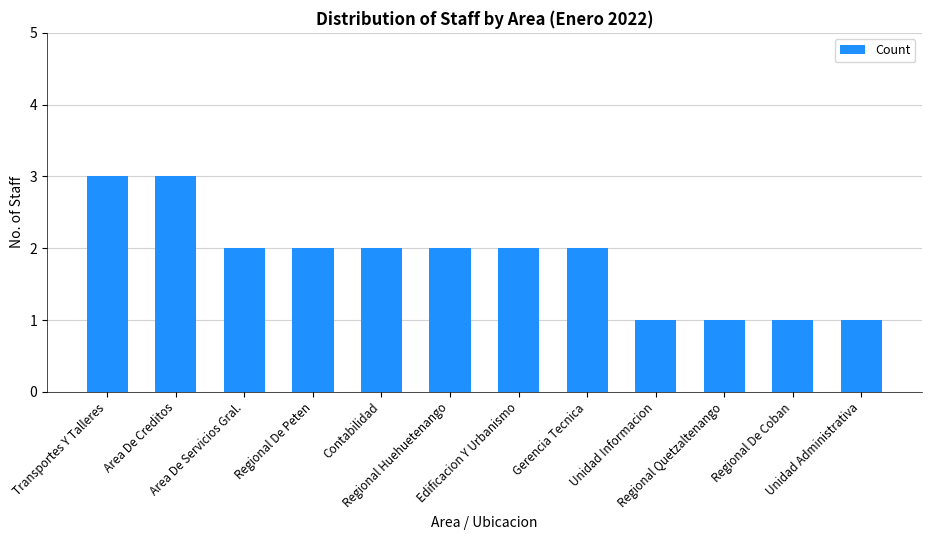

What is the value of the 11th bar from the left?

1